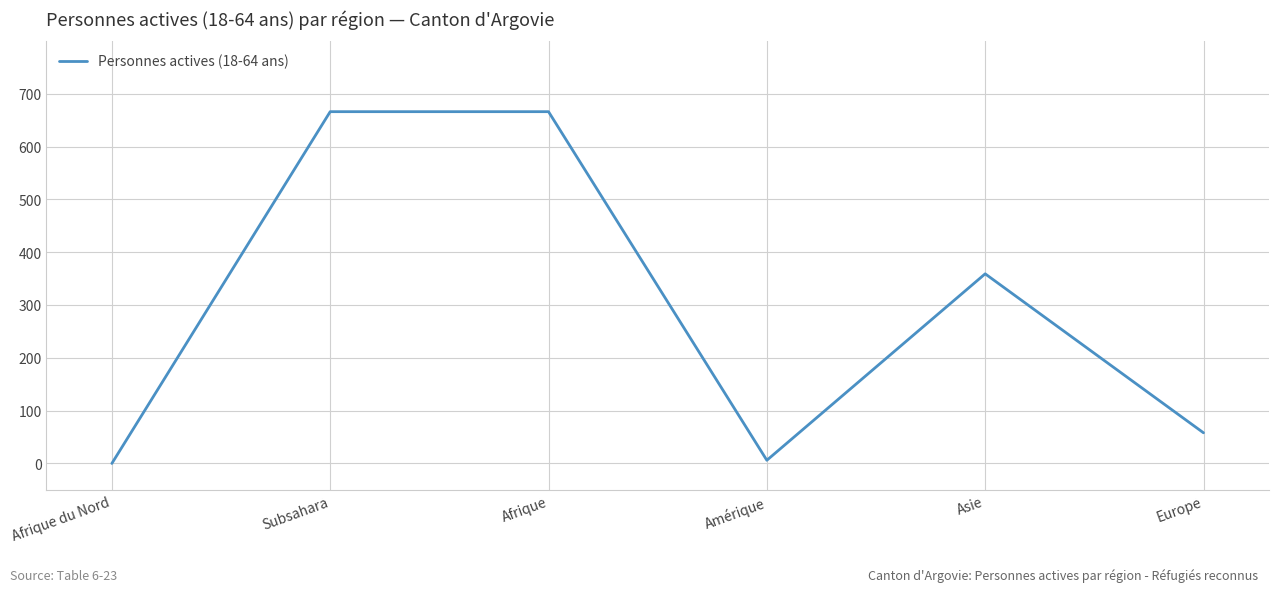

What position from the left is Subsahara?

2